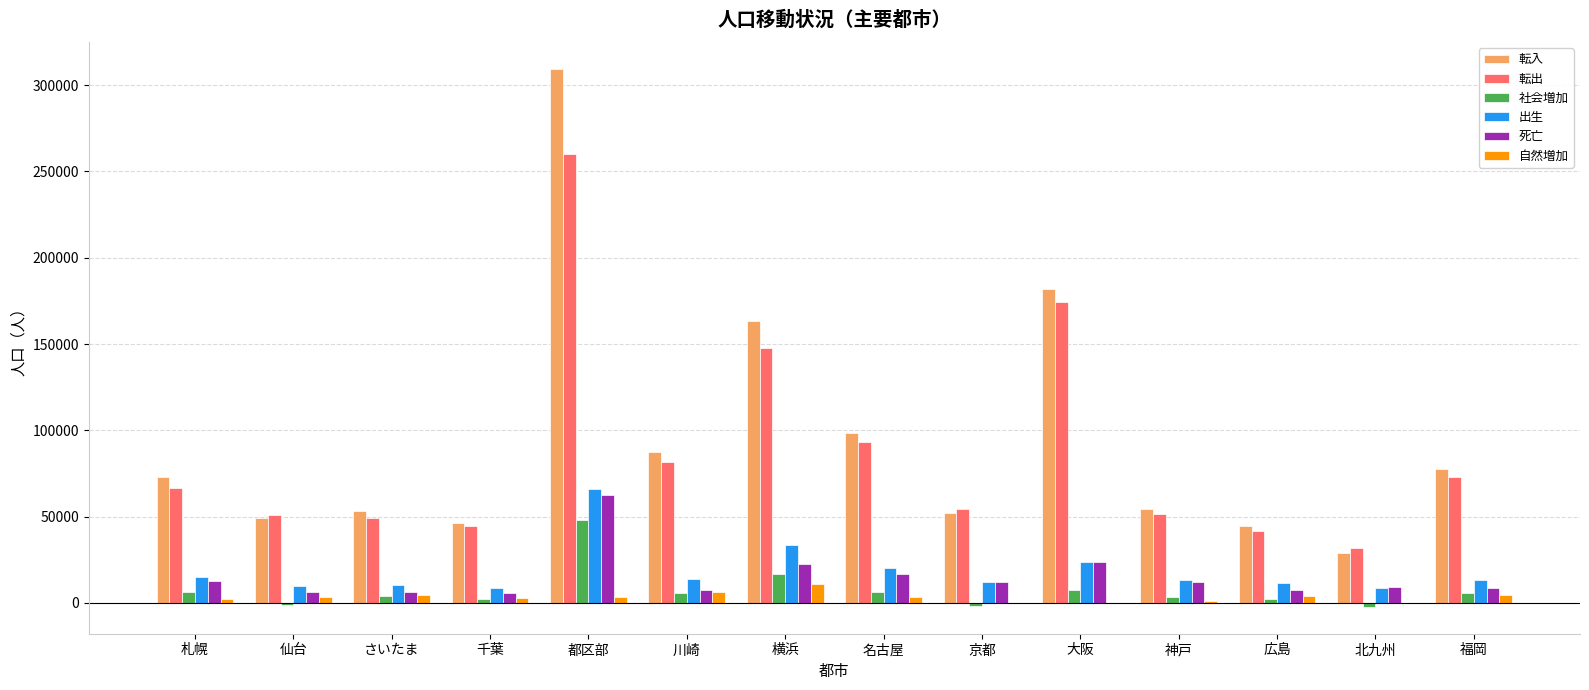

Is it true that 出生 equals 33238 at 横浜?

True